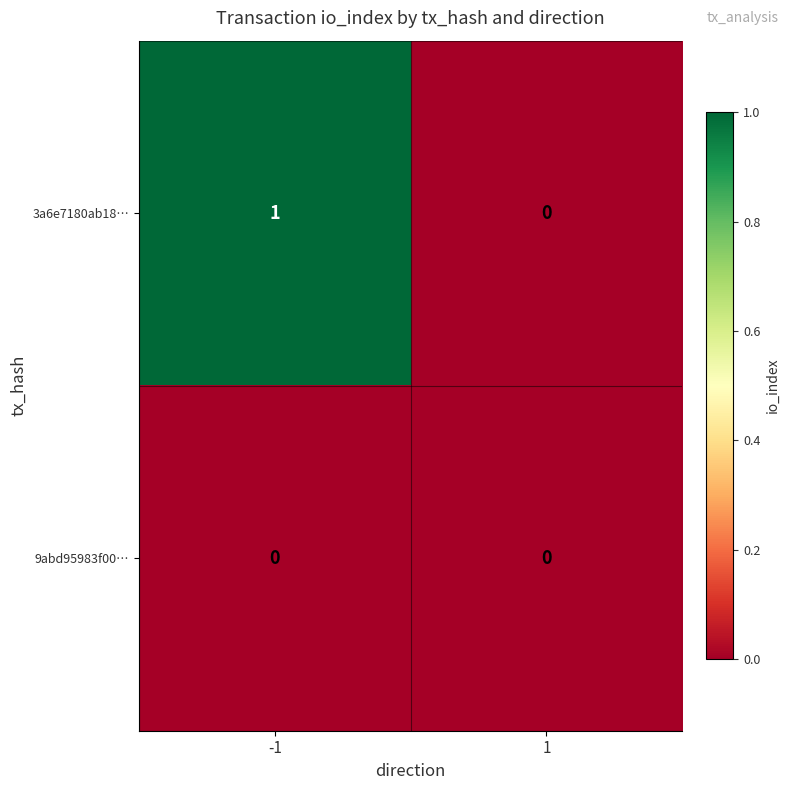

Rank the series by their maximum value, from lowest to highest.

9abd95983f00…, 3a6e7180ab18…